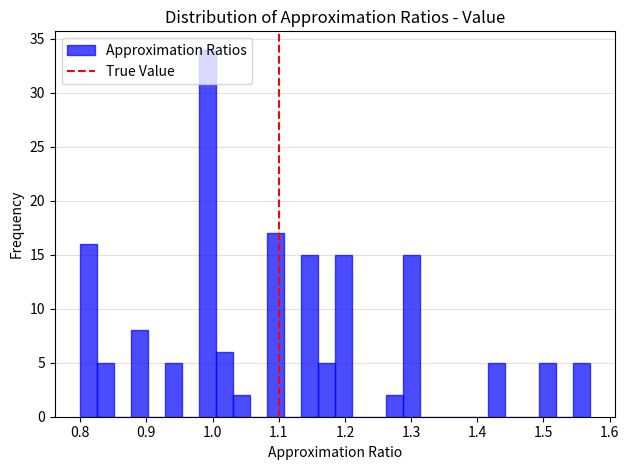

Around what value on the x-axis is the tallest bar? Give the approximate position of its centre, as read against the axis.

0.99